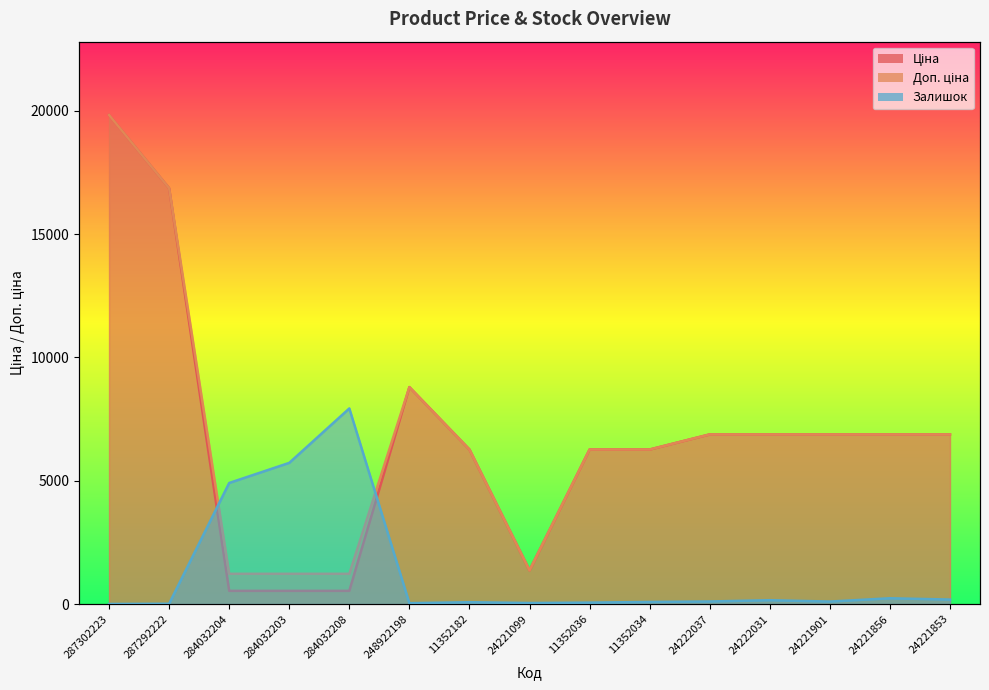

What are all the series names shown in the legend?

Ціна, Доп. ціна, Залишок